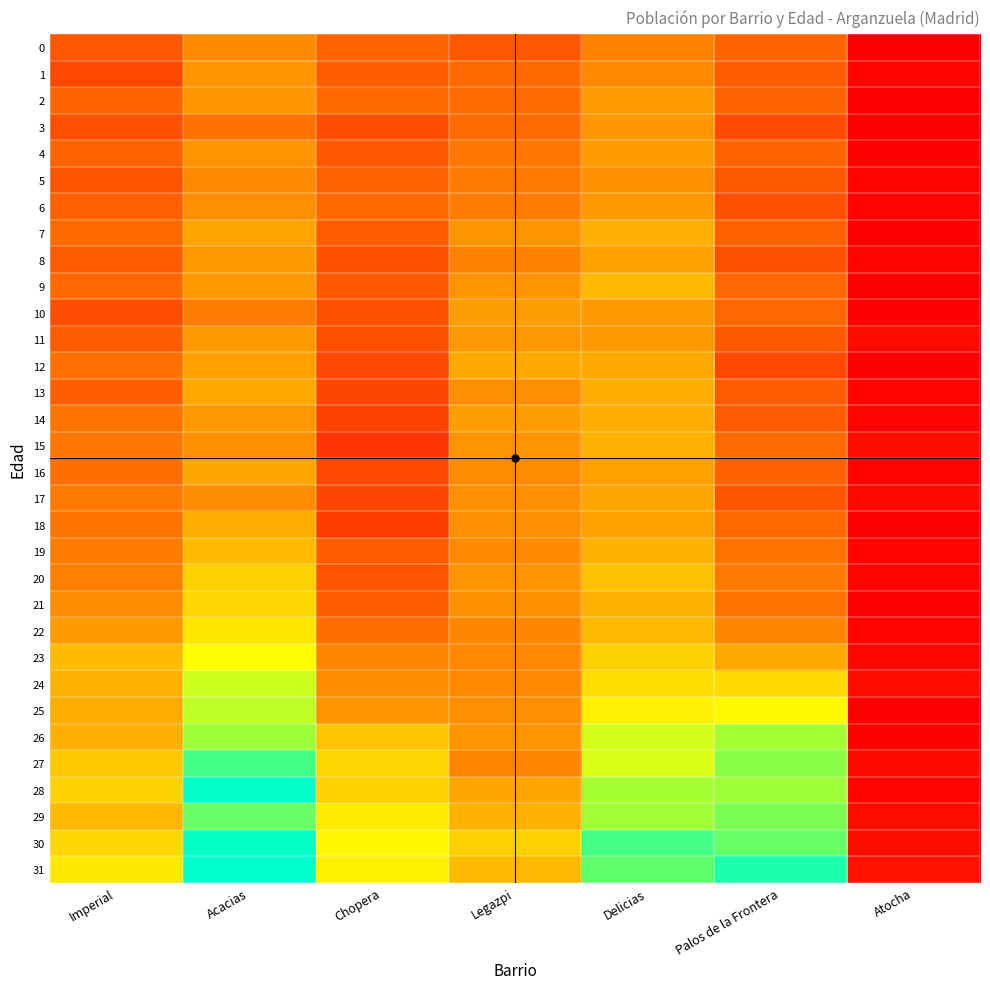

Rank the series by their maximum value, from lowest to highest.

0, 5, 1, 3, 11, 6, 2, 4, 10, 8, 16, 17, 12, 14, 13, 18, 7, 15, 9, 19, 20, 21, 22, 23, 24, 25, 26, 29, 27, 30, 28, 31